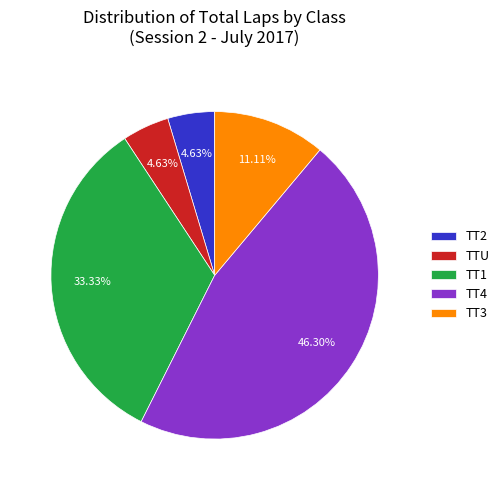

Is TT3 the majority of the pie?

No